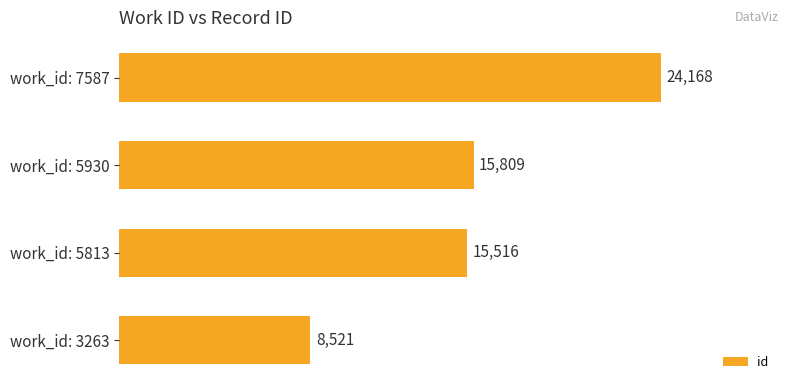

What is the approximate value at work_id: 5930?

15809